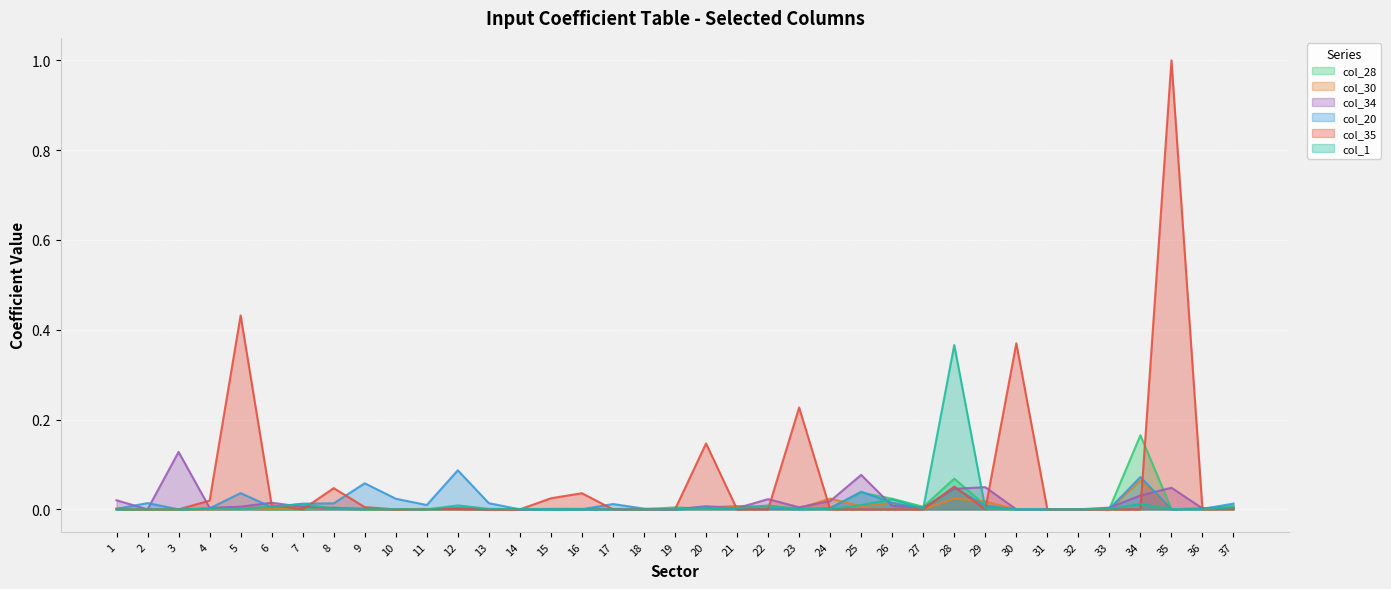

How many series are shown in this chart?

6